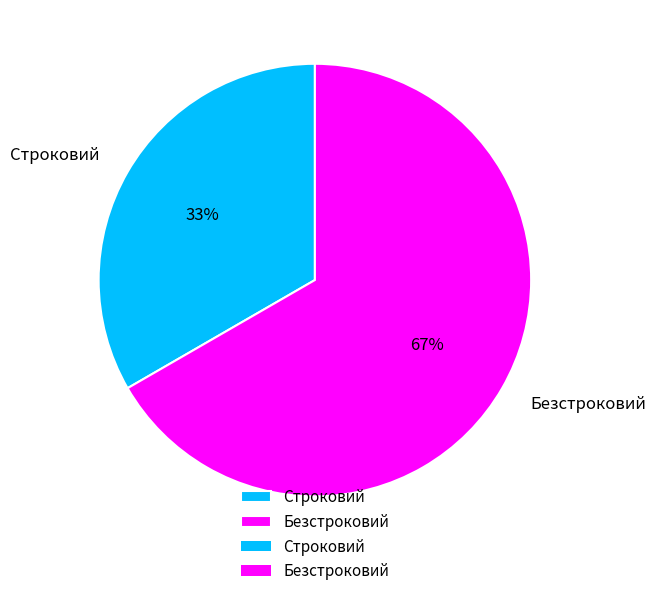

Is there a majority slice in this chart?

Yes